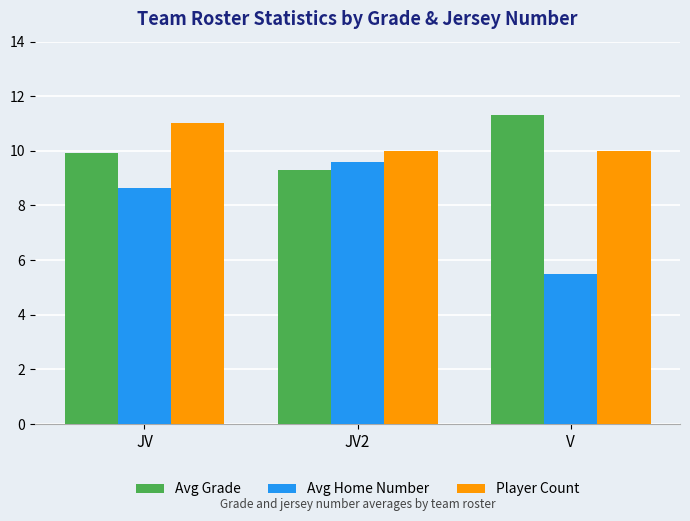

Reading left to right, what are all the values shown in this chart?

Avg Grade: JV=9.9	JV2=9.3	V=11.3
Avg Home Number: JV=8.6	JV2=9.6	V=5.5
Player Count: JV=11.0	JV2=10.0	V=10.0